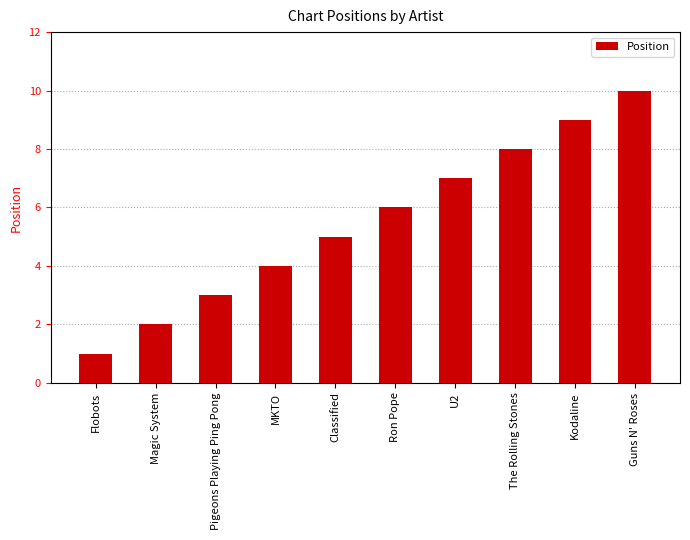

Reading left to right, extract all data points from this chart.

Flobots=1	Magic System=2	Pigeons Playing Ping Pong=3	MKTO=4	Classified=5	Ron Pope=6	U2=7	The Rolling Stones=8	Kodaline=9	Guns N' Roses=10